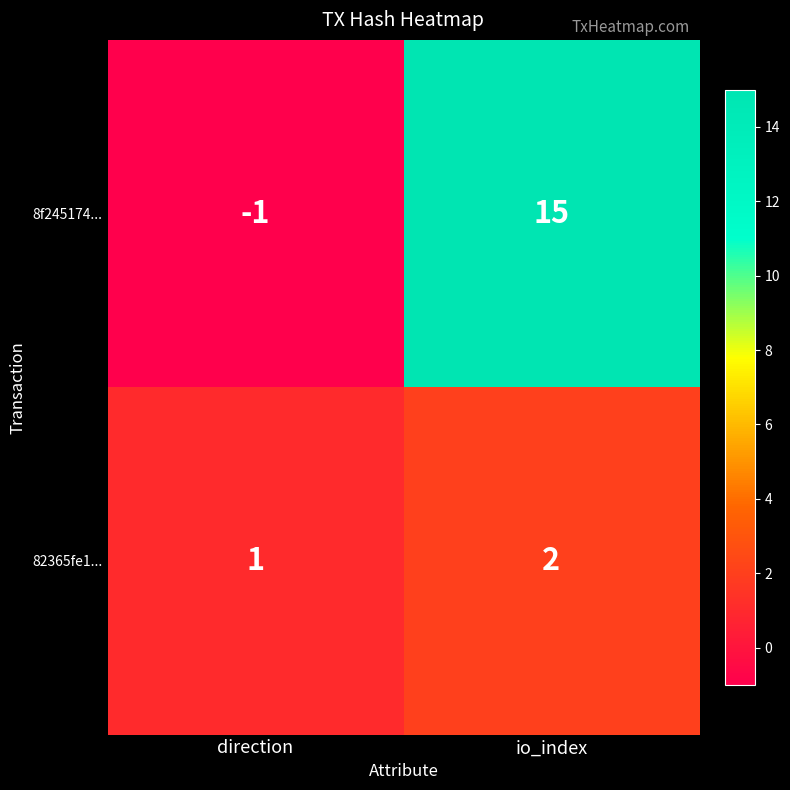

At which category is the sum across all series the highest?

io_index